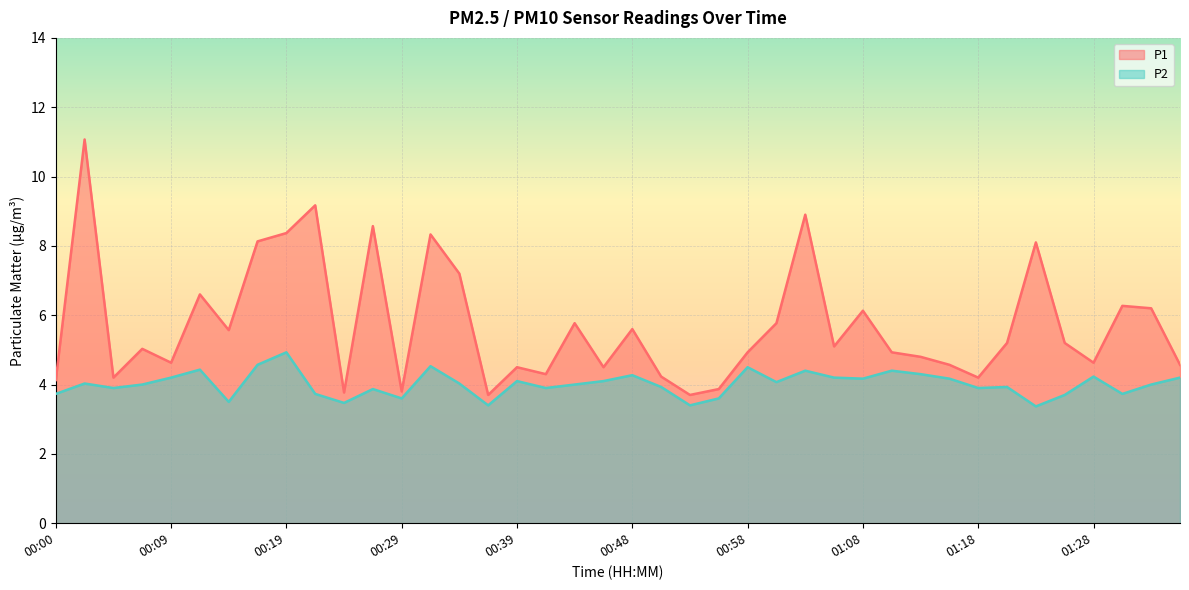

True or false: P1 has a value of 2.7 at 00:56.

False